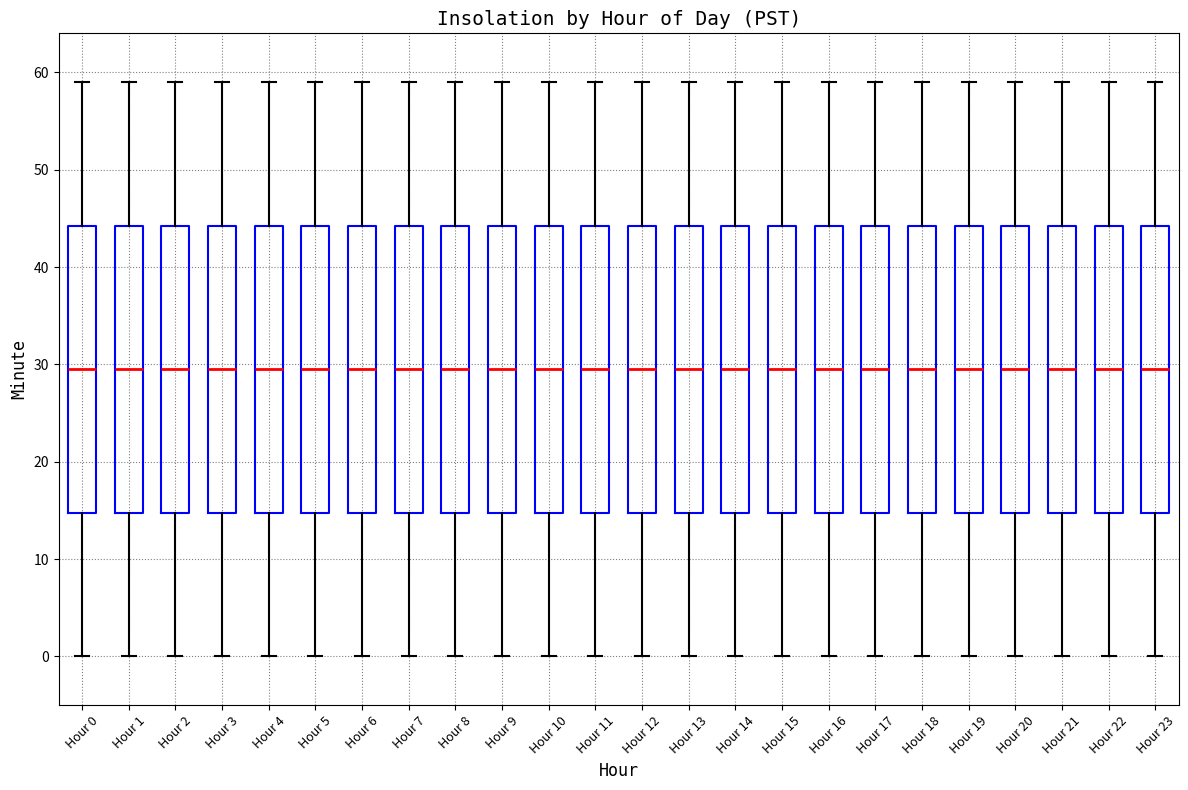

Where does the lower whisker of the box for Hour 6 end on the y-axis? The values are not printed on the chart, so give them approximately, as read against the axis.

0